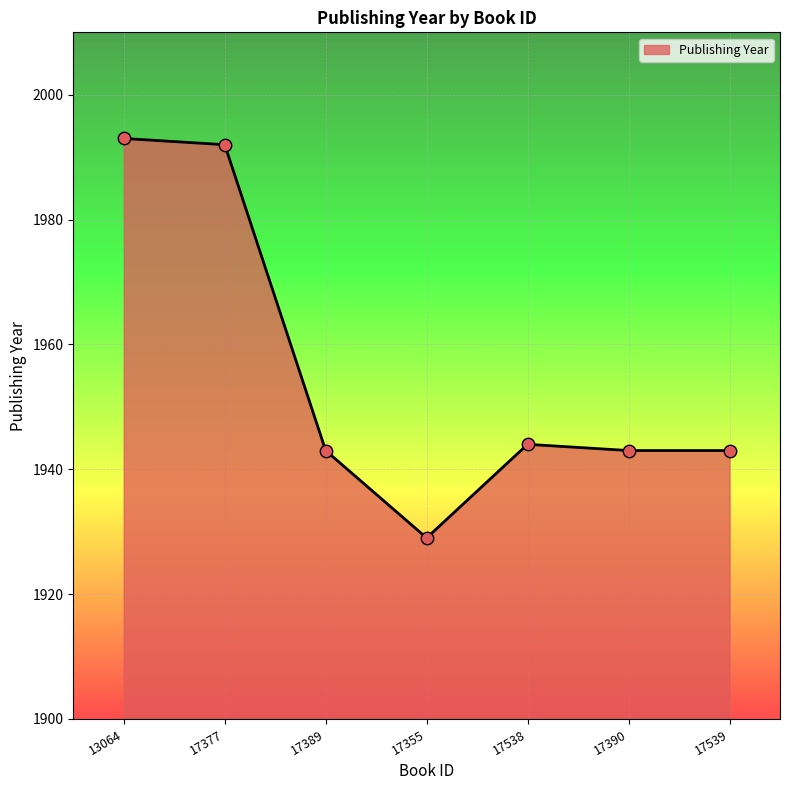

Between 17377 and 17389, which is larger?

17377